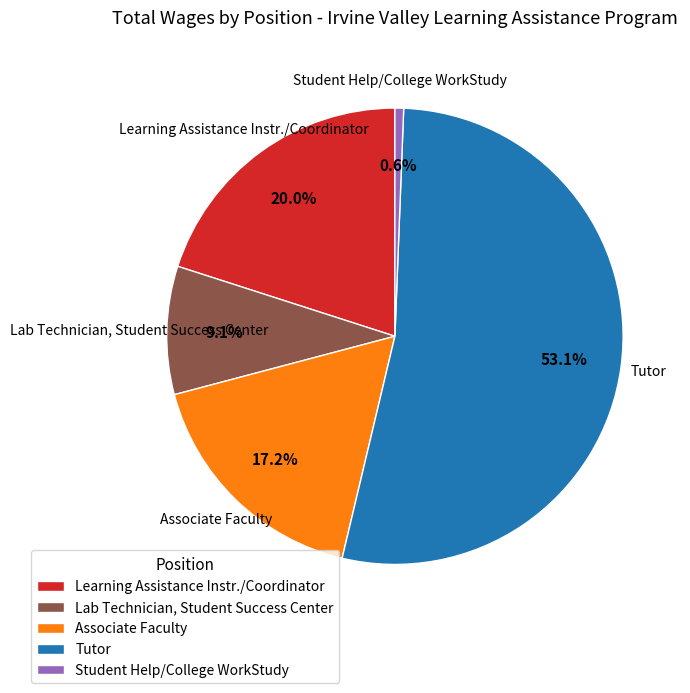

Is Associate Faculty the majority of the pie?

No